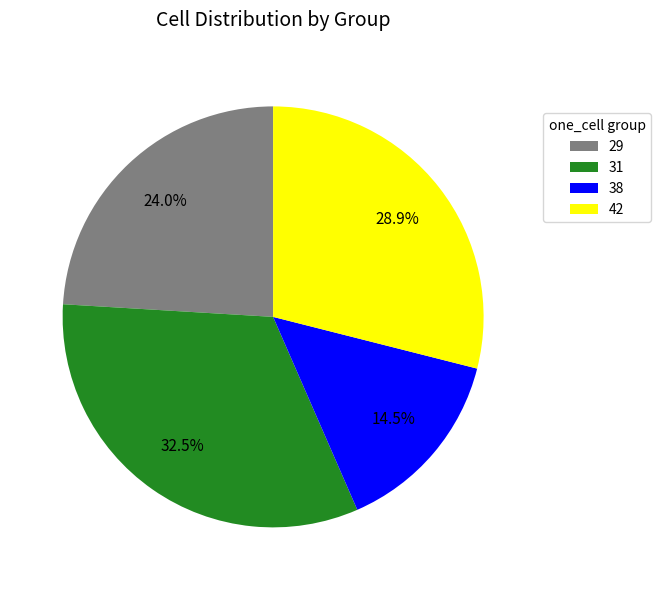

What is the largest slice in the pie chart?

31